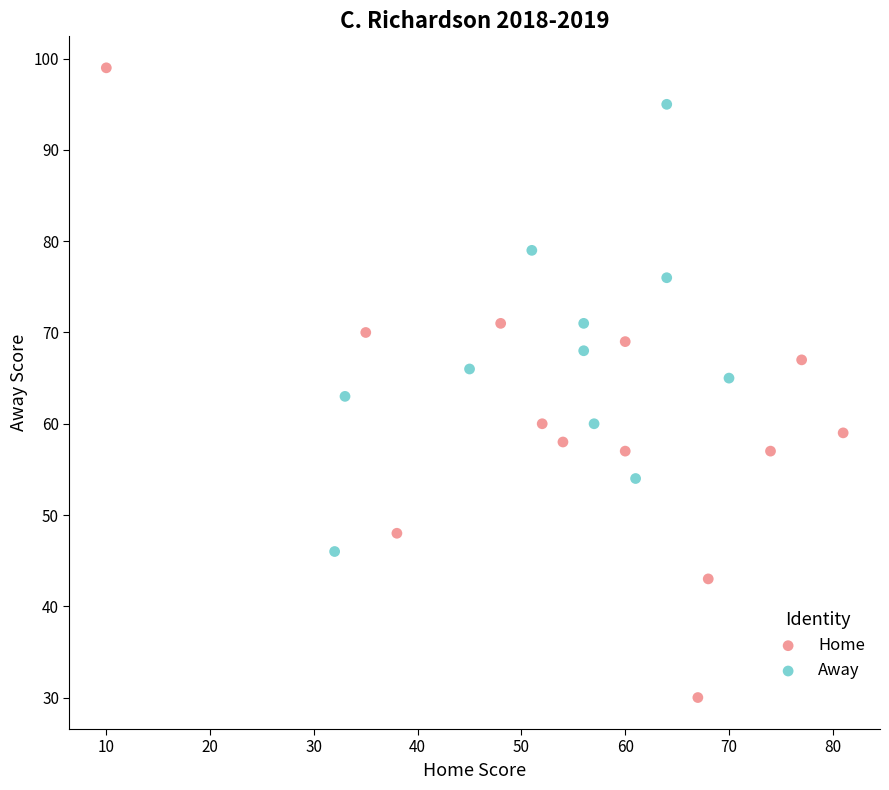

Which series contains the lowest Y value?

Home